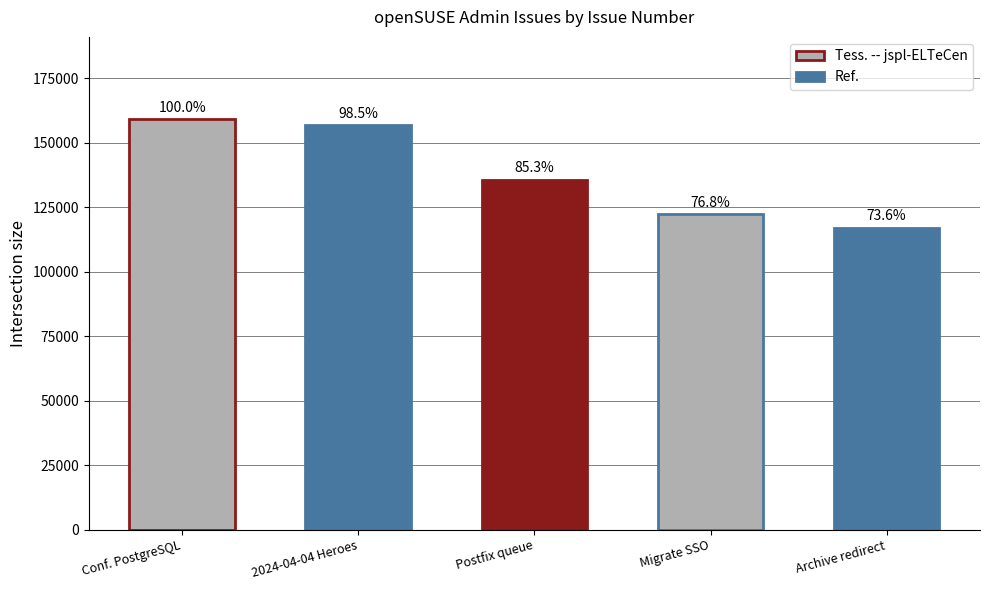

List the labels in order of value, smallest first.

Archive redirect, Migrate SSO, Postfix queue, 2024-04-04 Heroes, Conf. PostgreSQL